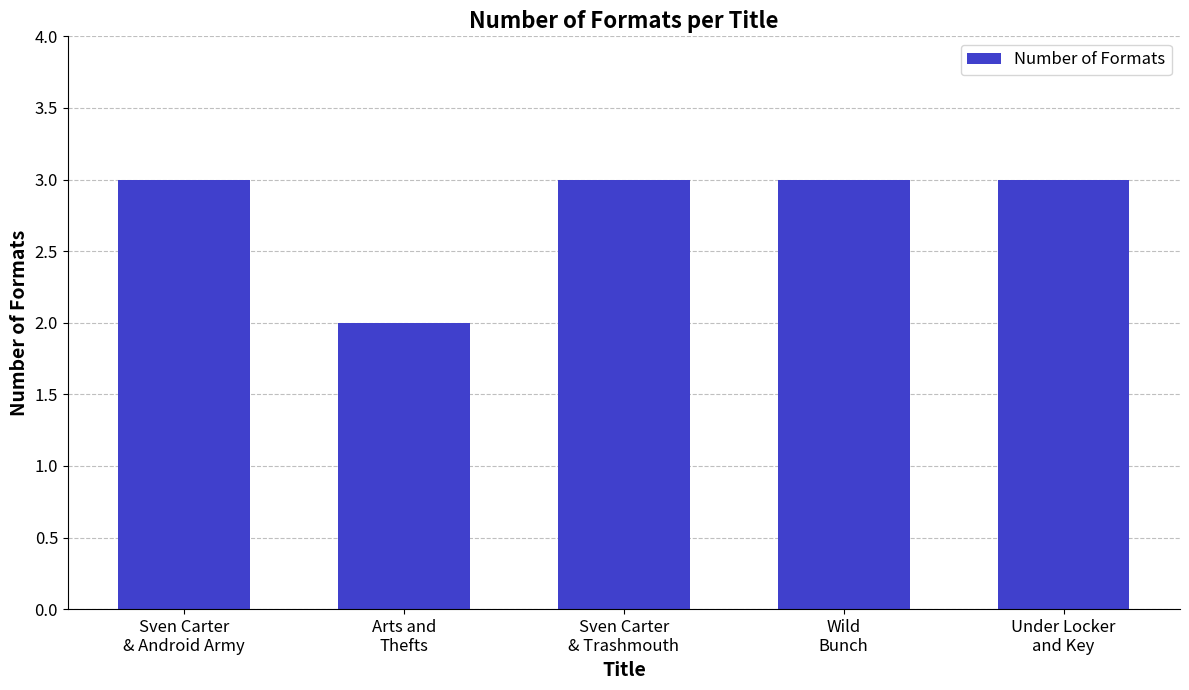

True or false: the data shows 5 at Sven Carter
& Android Army.

False